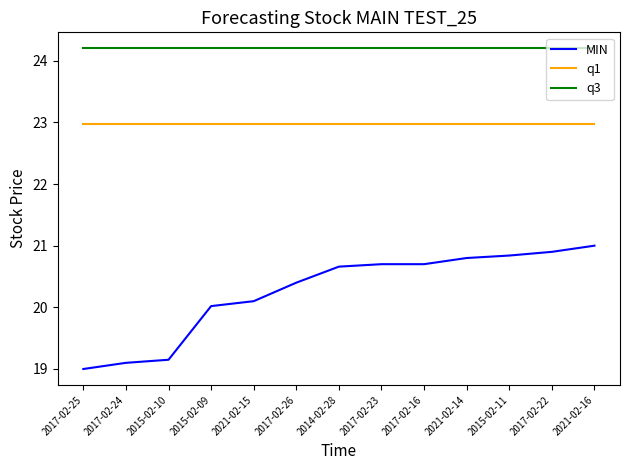

At which label does MIN reach its minimum?

2017-02-25